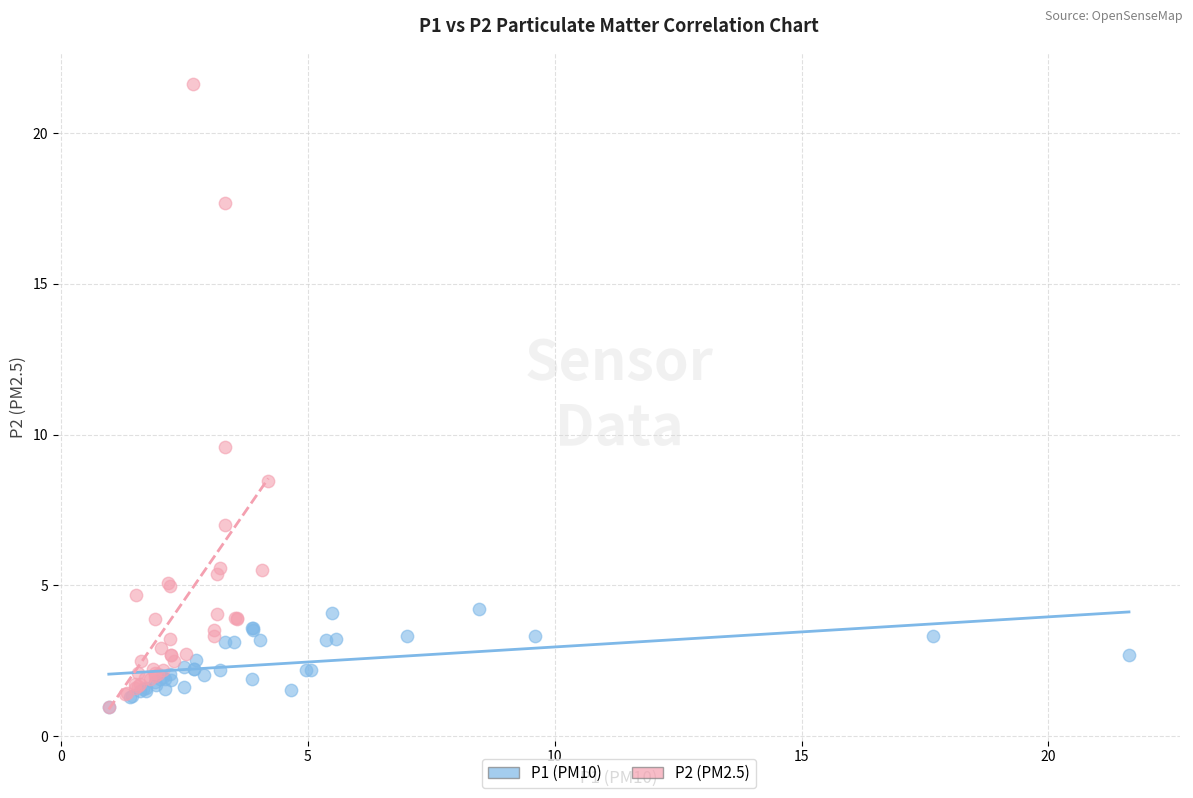

What are all the series names shown in the legend?

P1 (PM10), P2 (PM2.5)